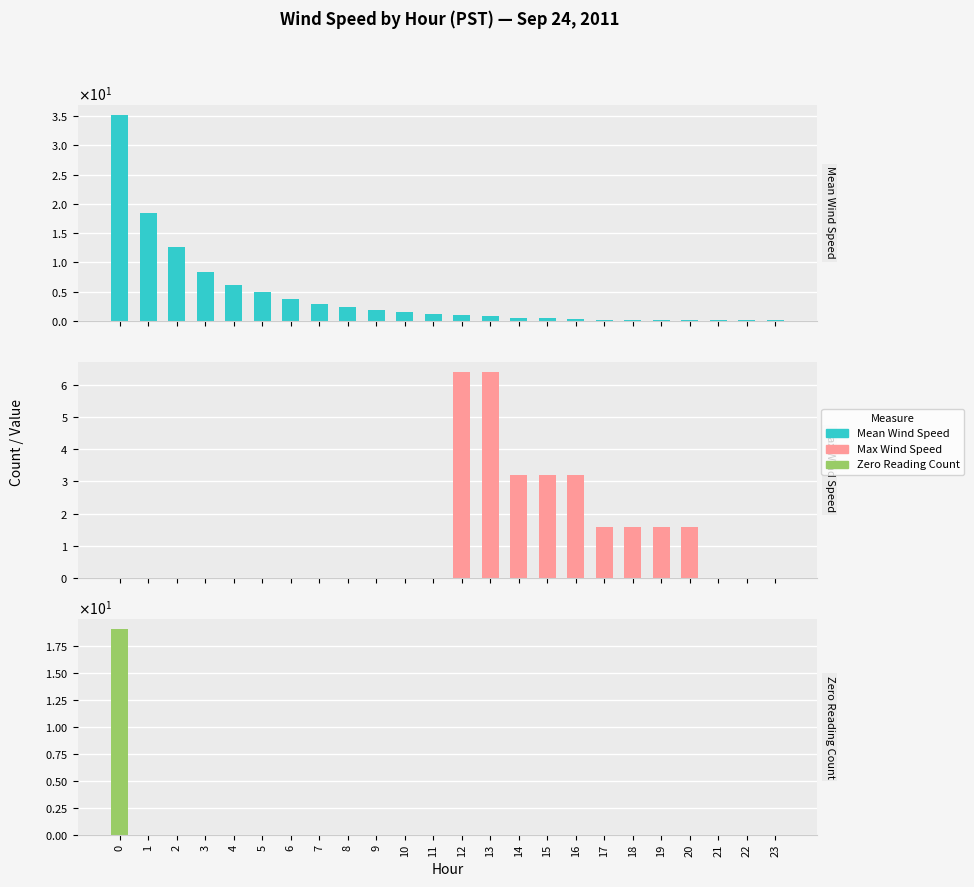

The Zero Reading Count series shows 7.4 at 7. True or false?

False